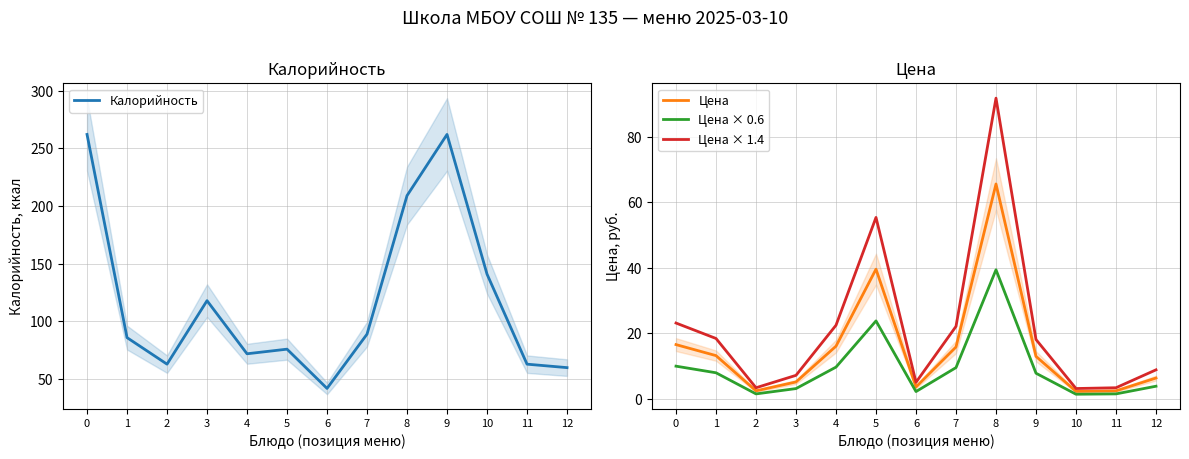

What is the average value of the Цена × 1.4 series?

21.7